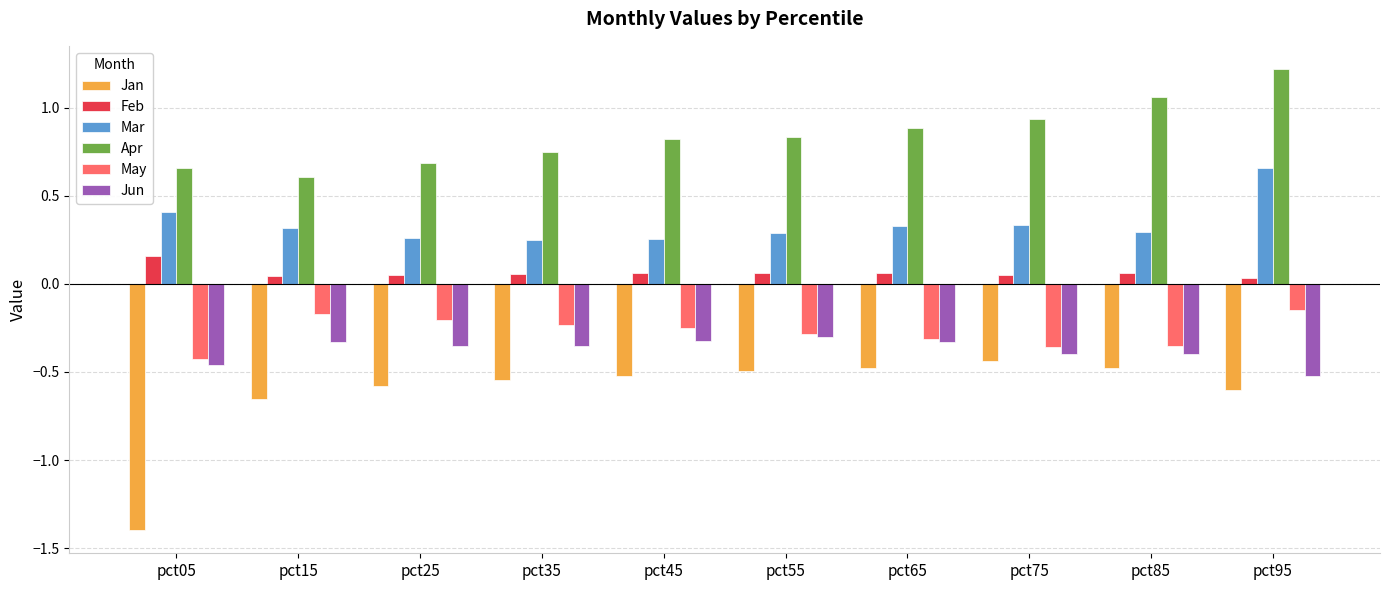

Which series has the largest total across all categories?

Apr